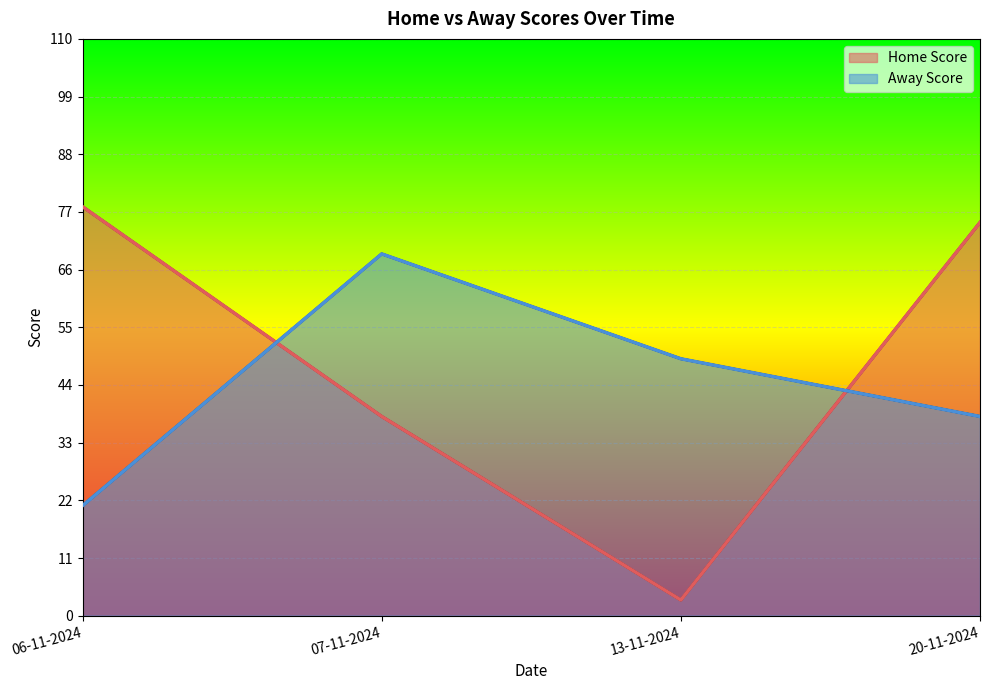

What is the sum of the Home Score values at 07-11-2024 and 13-11-2024?

41